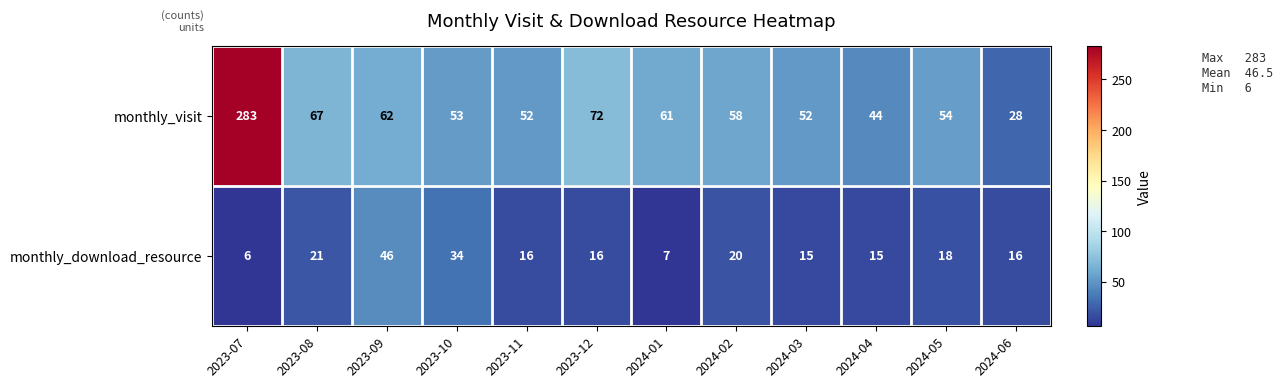

What is the greatest value displayed?

283